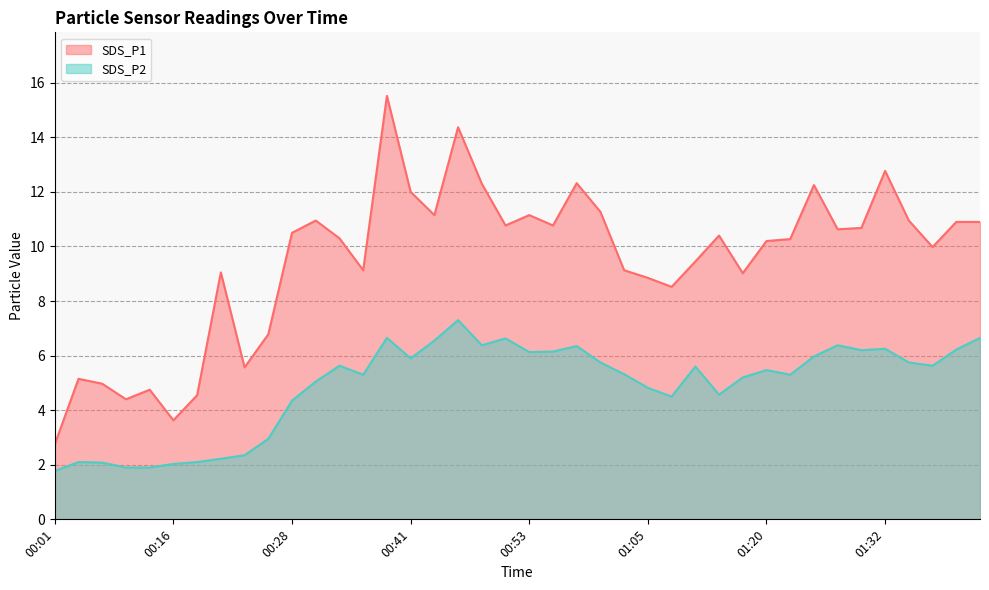

At 01:25, list the series in order from smallest to largest.

SDS_P2, SDS_P1